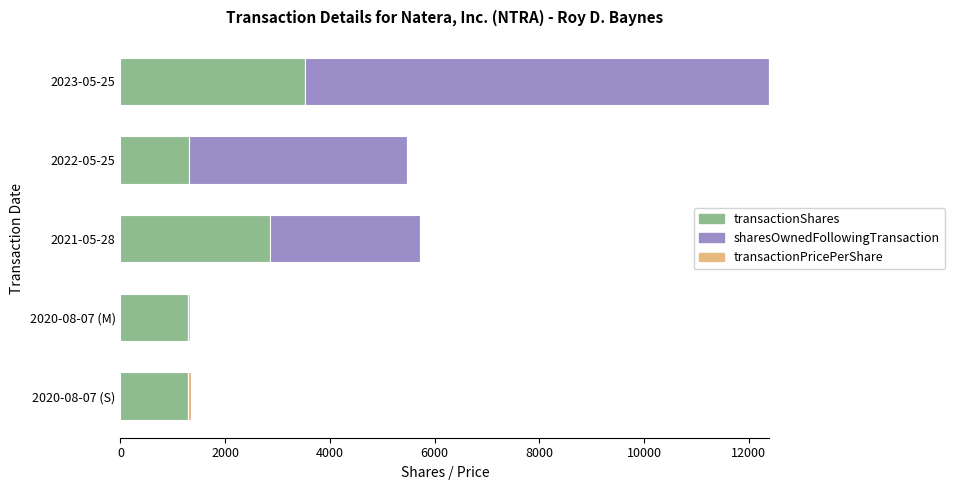

Where is transactionShares nearest to the value 2417?

2021-05-28